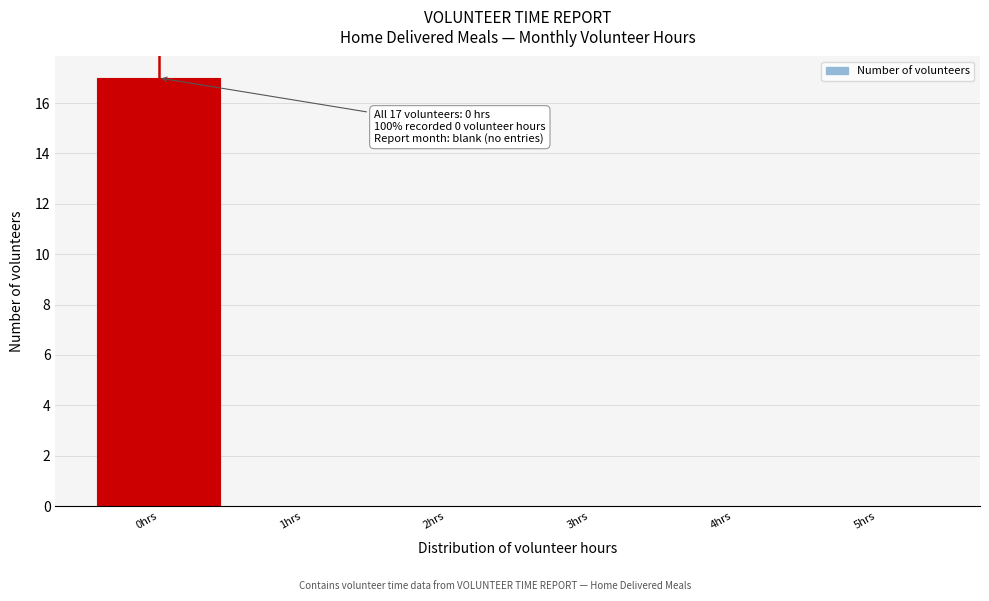

Which range on the x-axis has the tallest bar?

-0.5 to 0.5